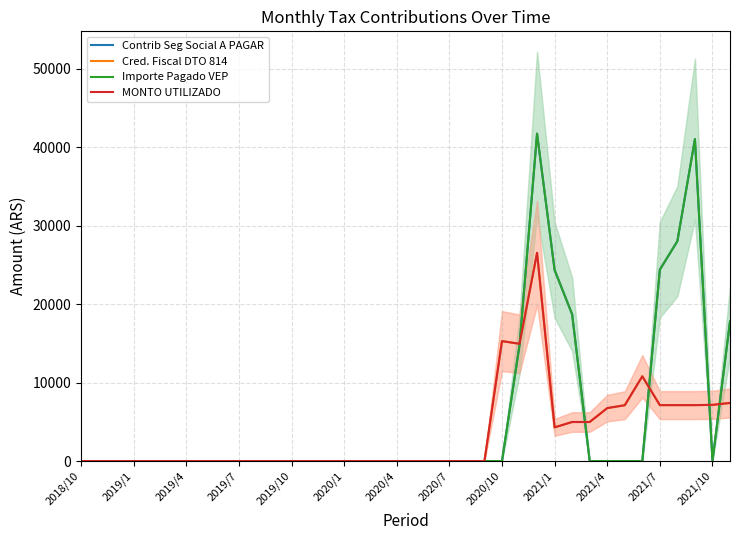

What is the sum of all Importe Pagado VEP values?

210855.8